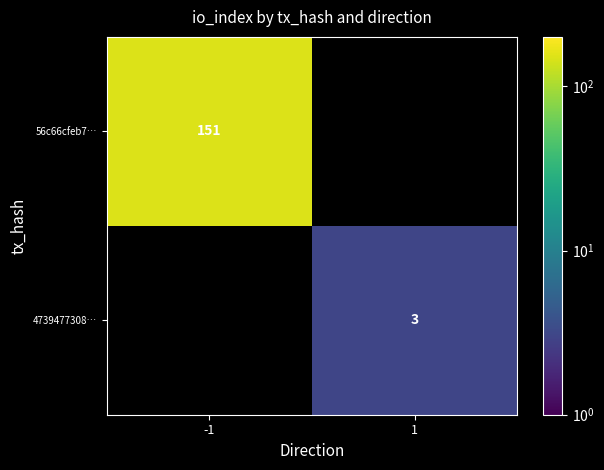

Is it true that 56c66cfeb7… equals 265 at -1?

False